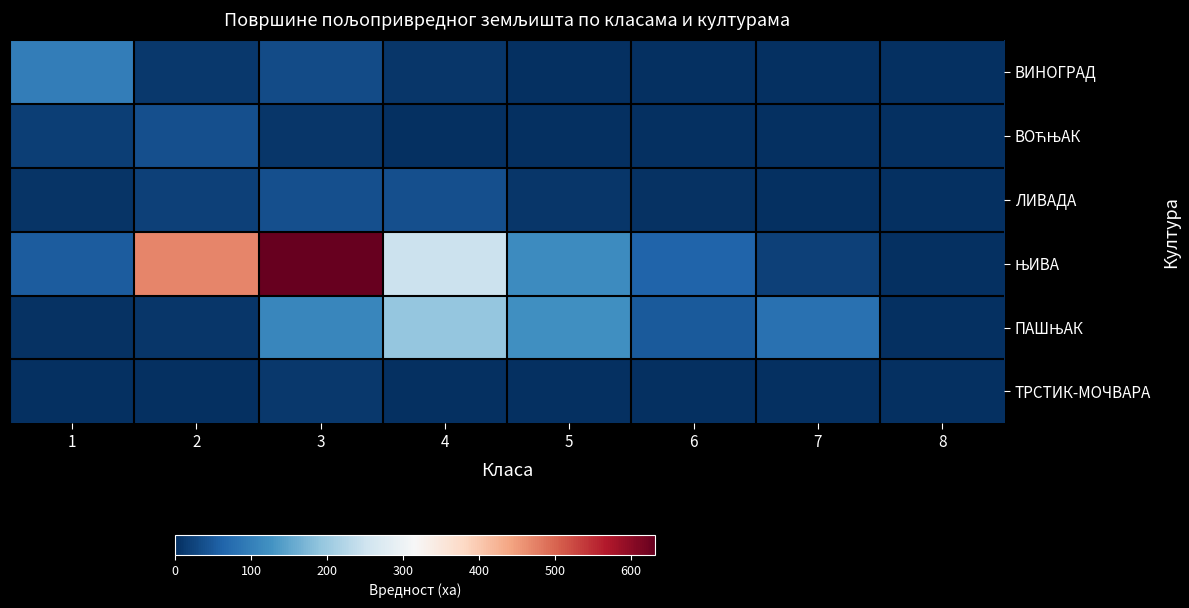

What is the total value across all series at 5?

247.3